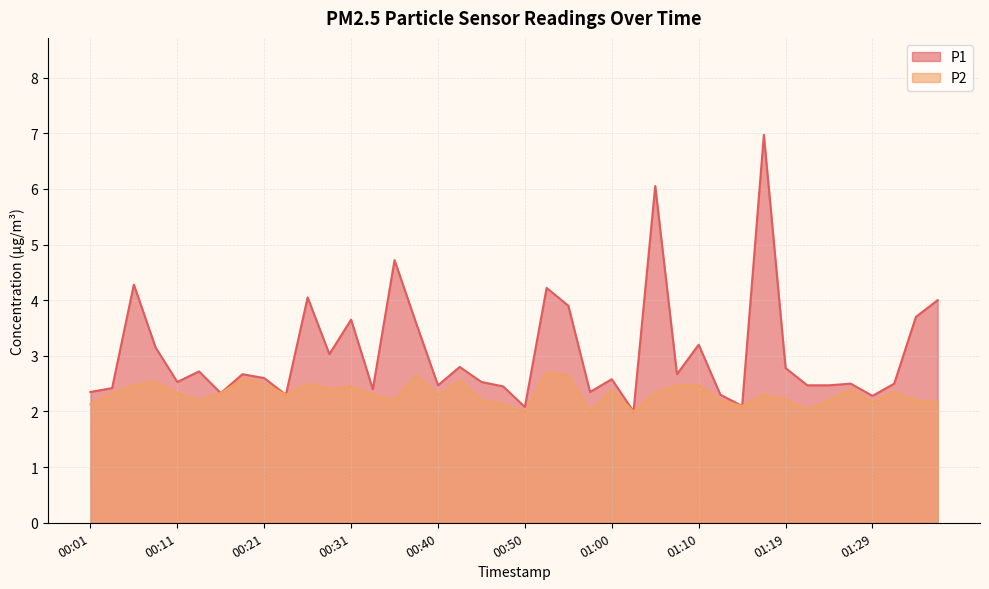

The value of P2 at 00:48 is 2.1. True or false?

True